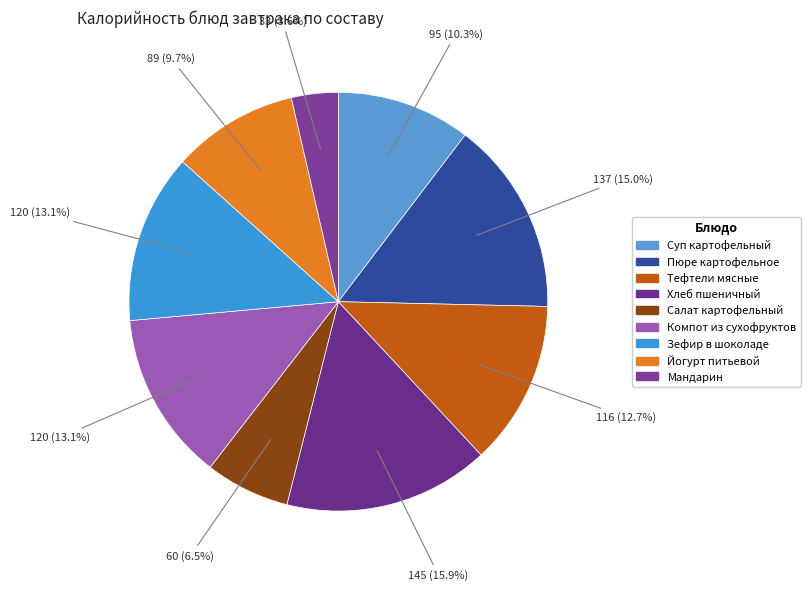

To the nearest percent, what portion does Суп картофельный represent?

10%